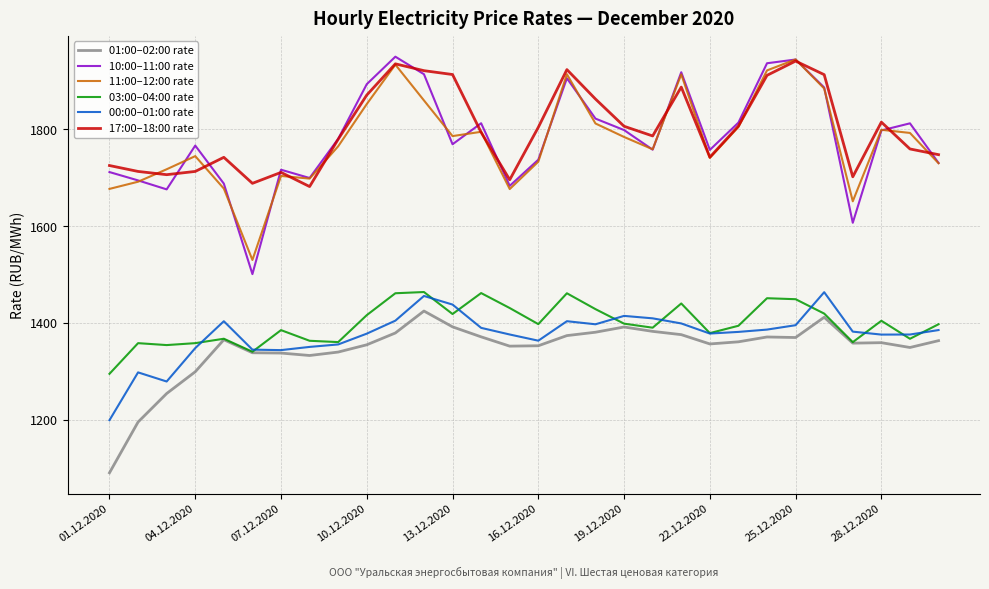

Which series has the largest range (max minus min)?

10:00–11:00 rate